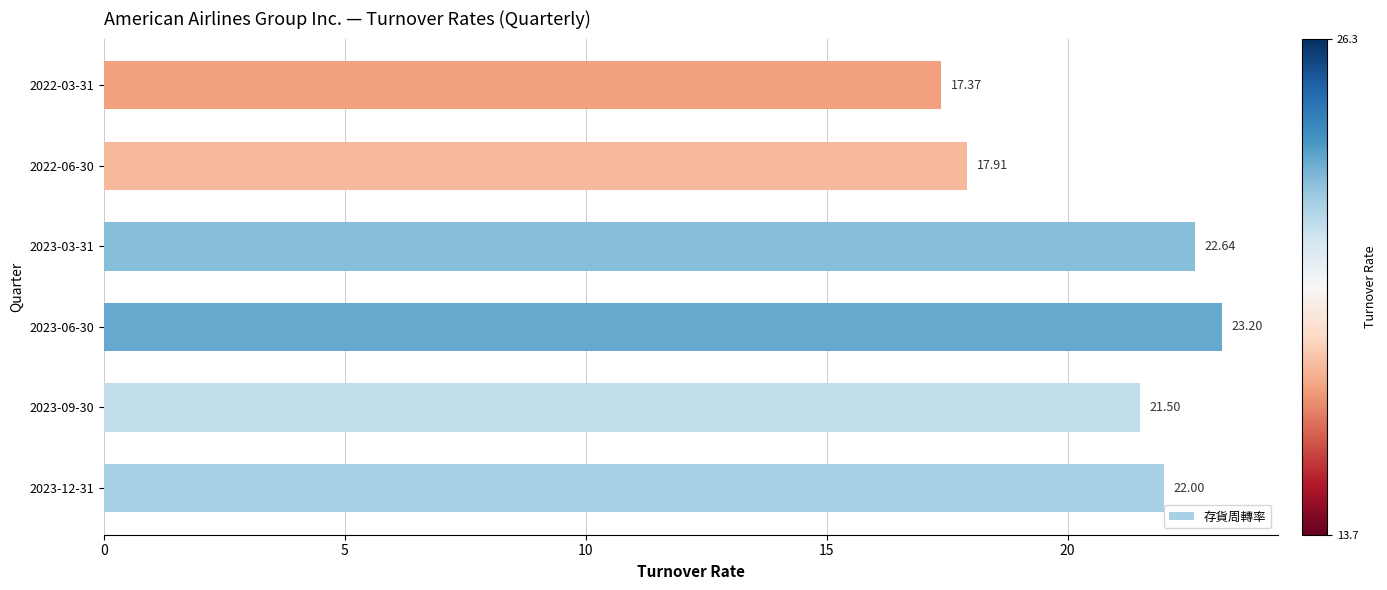

Approximately how many times larger is the value at 2022-03-31 compared to 2022-06-30?

1.0